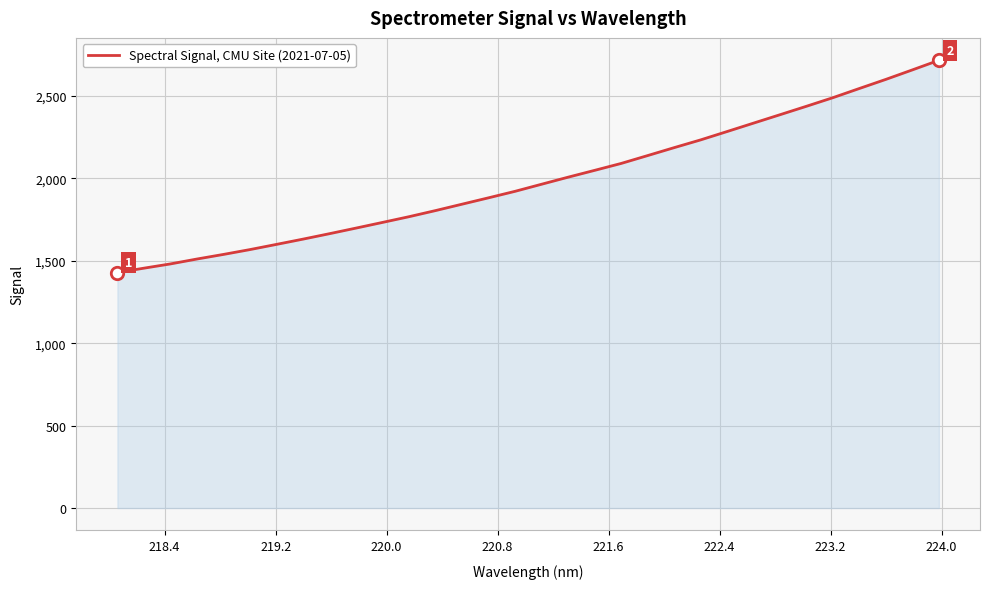

What is the difference between the maximum and minimum values?

1287.9